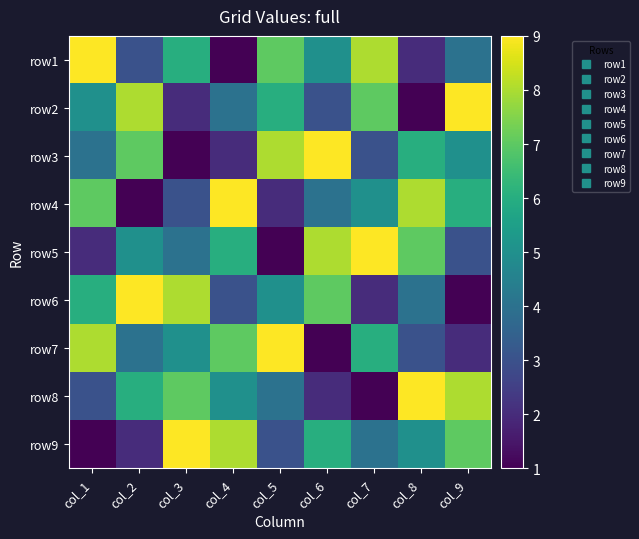

At which category does the chart reach its minimum across all series?

col_4